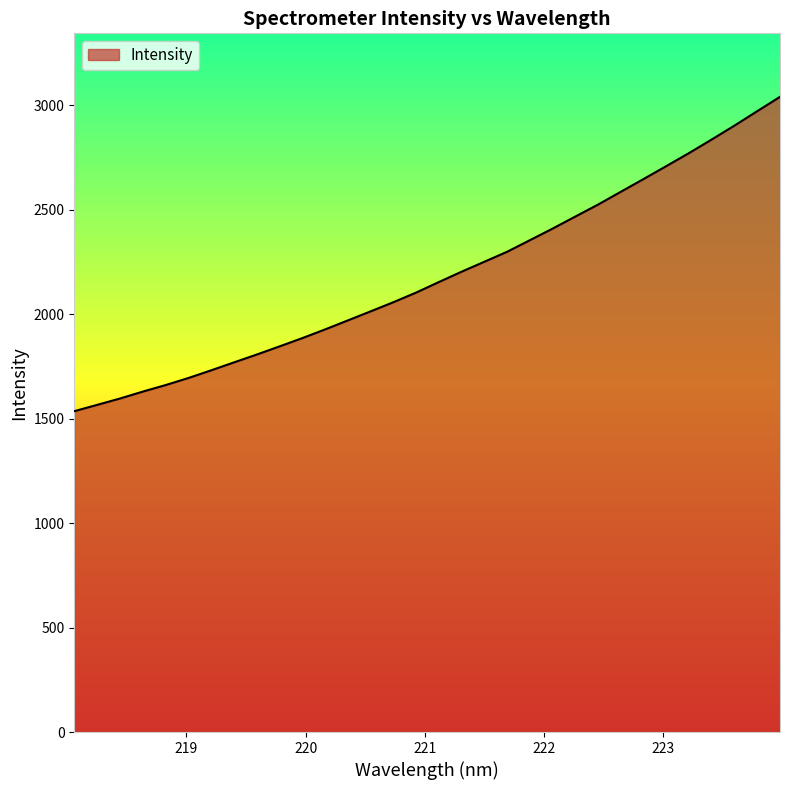

How many lines are shown in the chart?

1